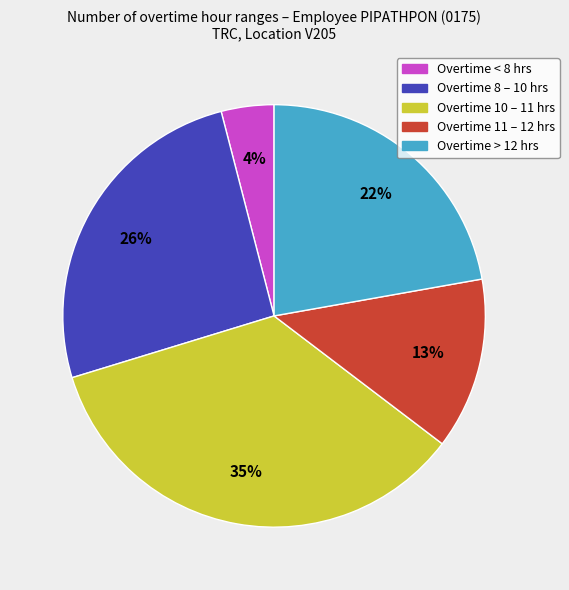

To the nearest percent, what is the average slice percentage?

20%